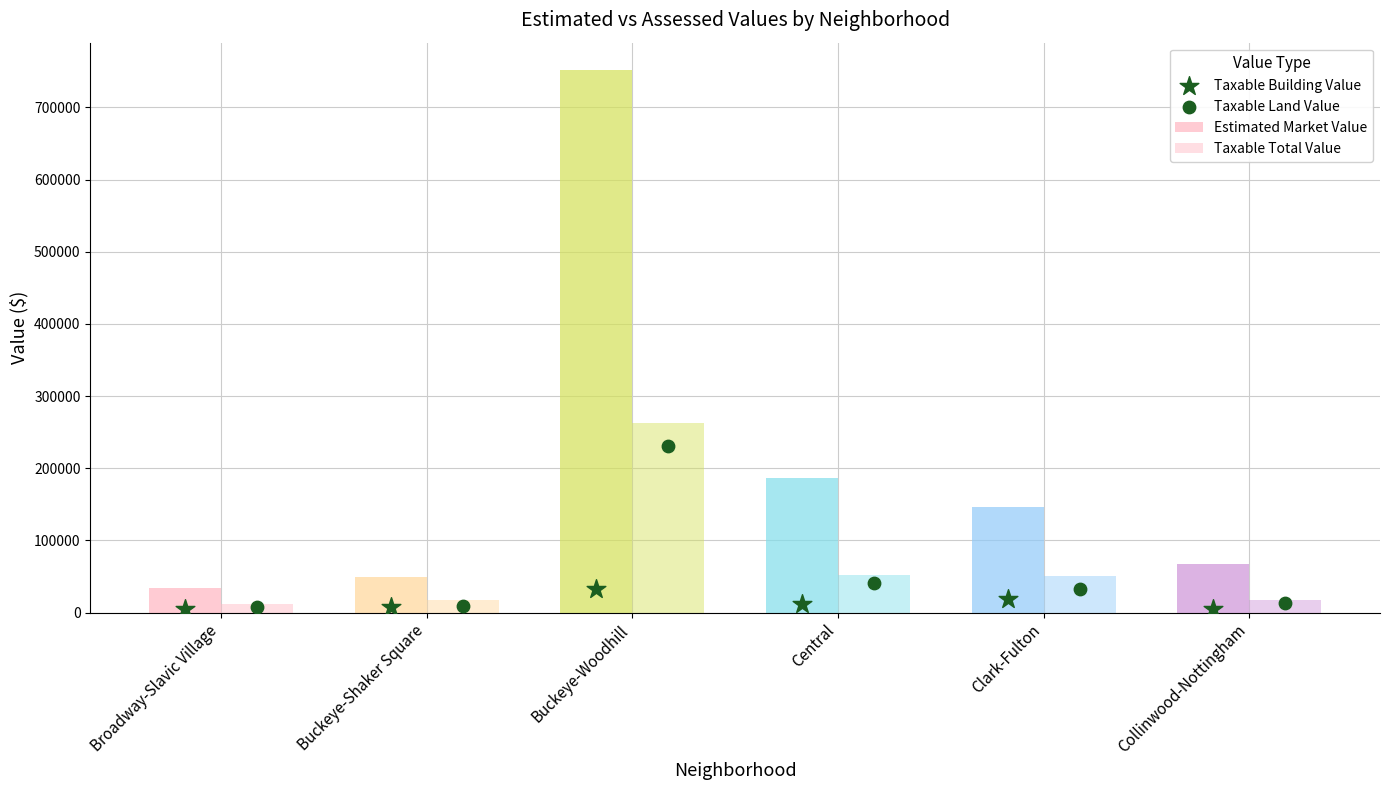

Which series has the largest Y range (max minus min)?

Estimated Market Value